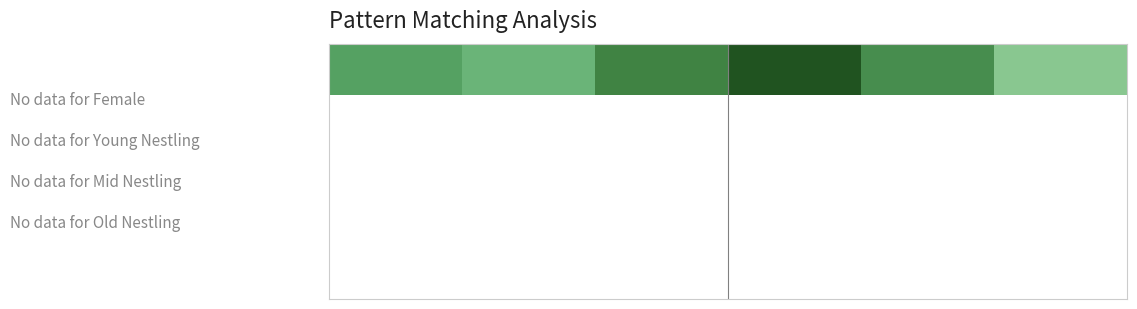

What is the difference between the maximum and minimum values?

0.6